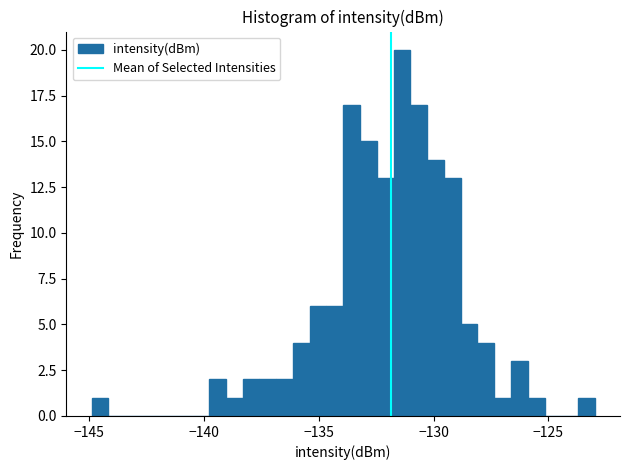

Read against the x-axis, roughly where is the centre of the tallest bar?

-131.5